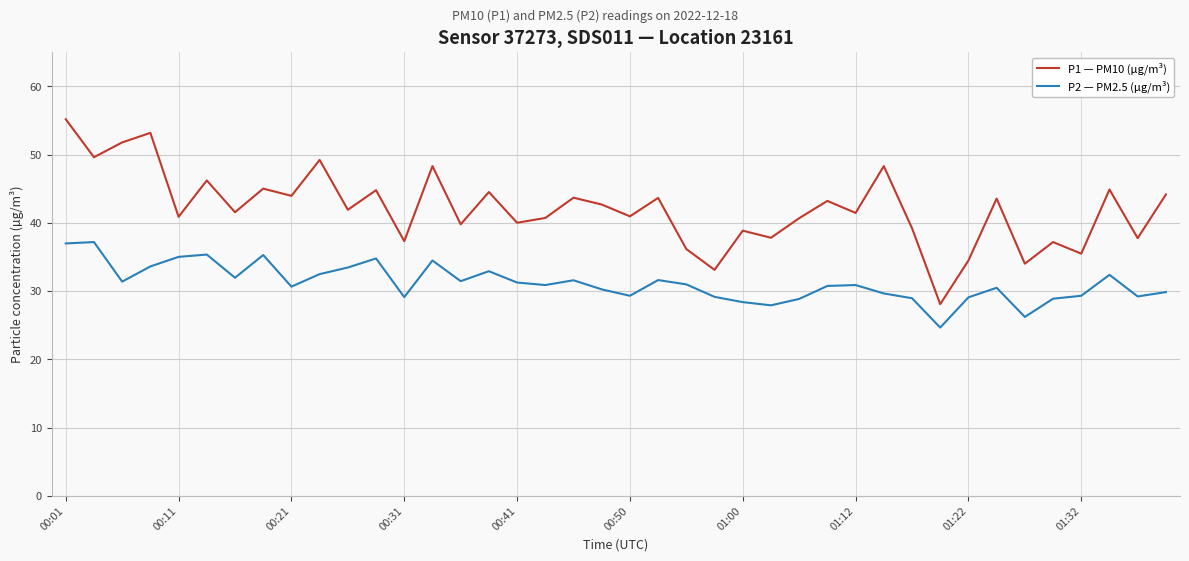

What is the greatest value displayed?

55.2